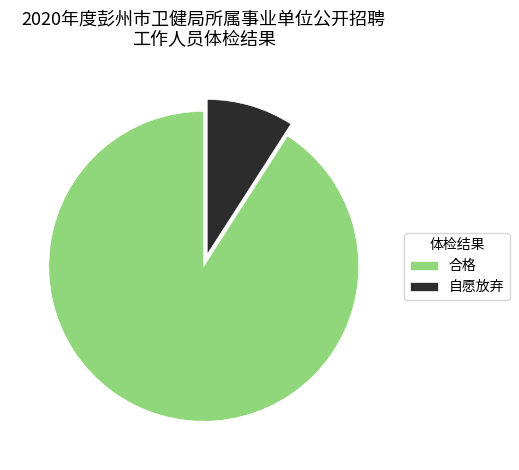

Rank the categories by value from highest to lowest.

合格, 自愿放弃